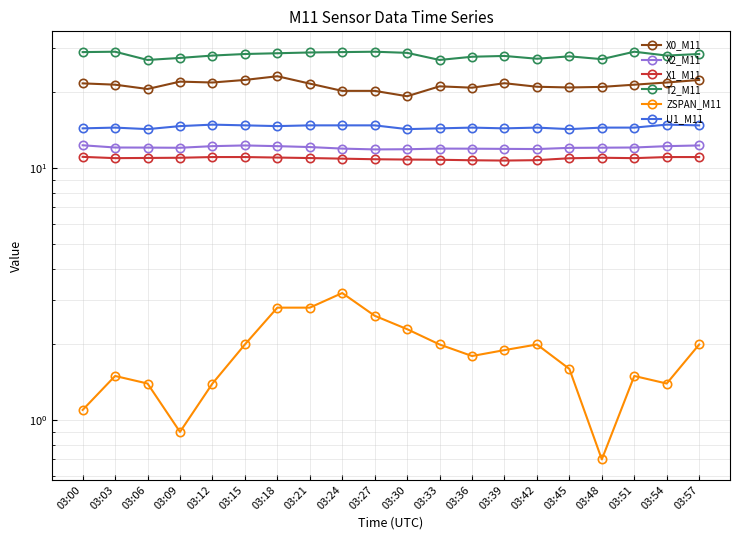

The value of X2_M11 at 03:54 is 12.2. True or false?

True